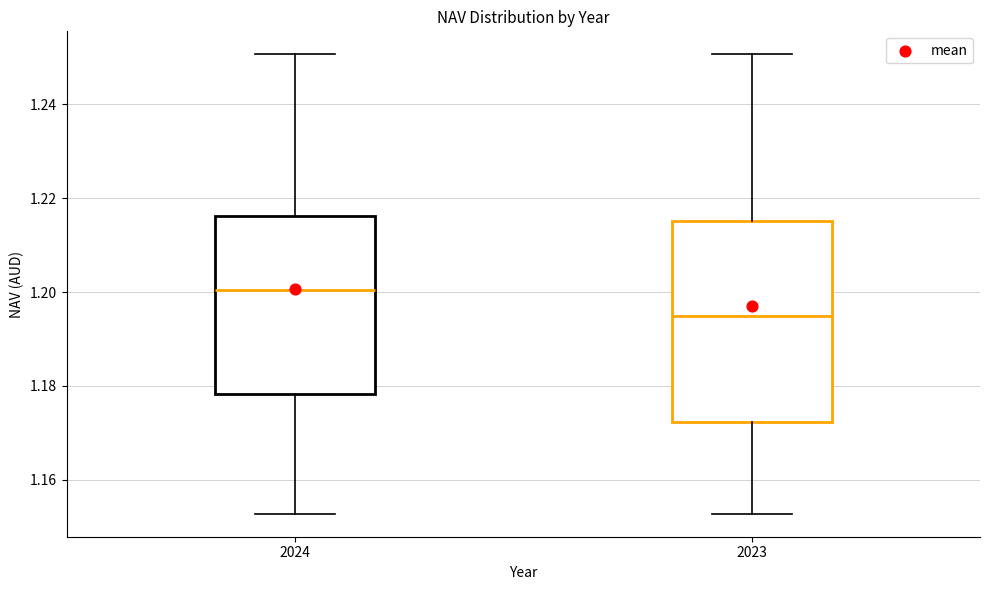

Reading left to right, read every box against the y-axis: the position of its median line, the range the box covers, and the ends of its whiskers. The values are not printed on the chart, so give them approximately, as read against the axis.

2024: median 1.200, box 1.178 to 1.216, whiskers 1.152 to 1.250
2023: median 1.194, box 1.172 to 1.216, whiskers 1.152 to 1.250